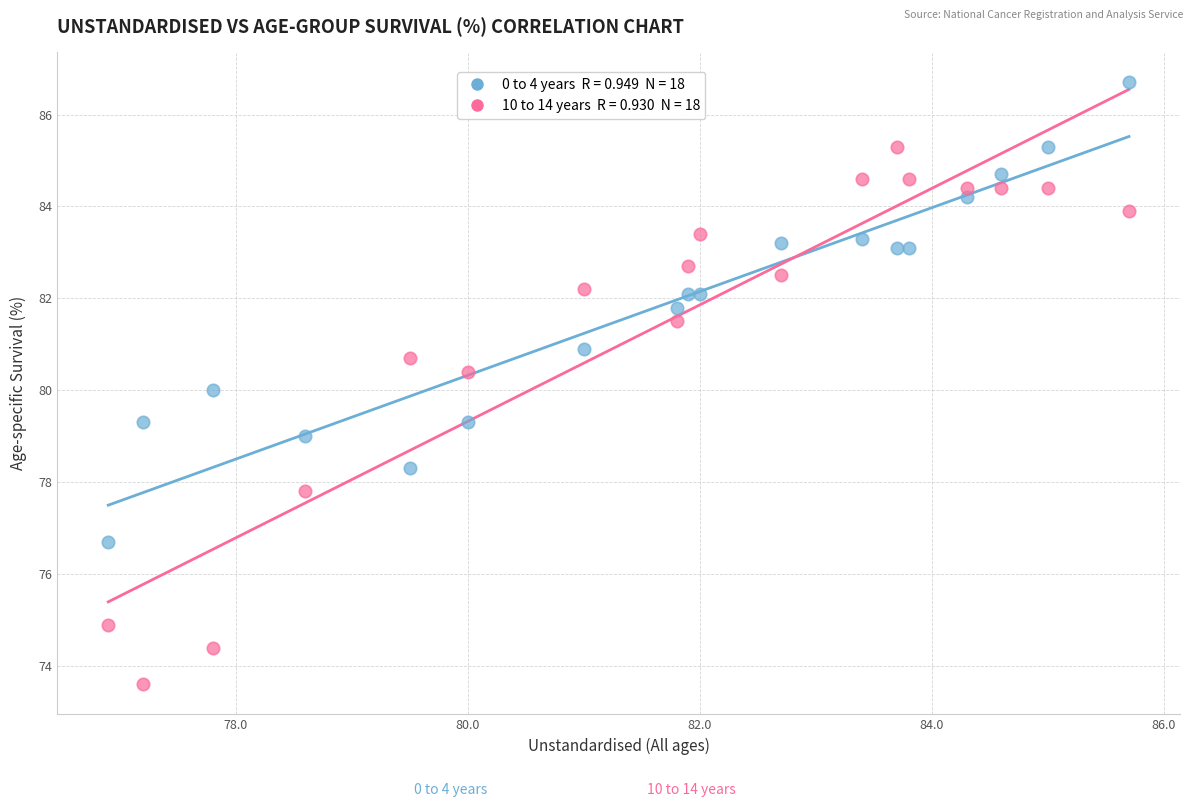

Across all data points, what is the range of Y values (max minus min)?

13.1